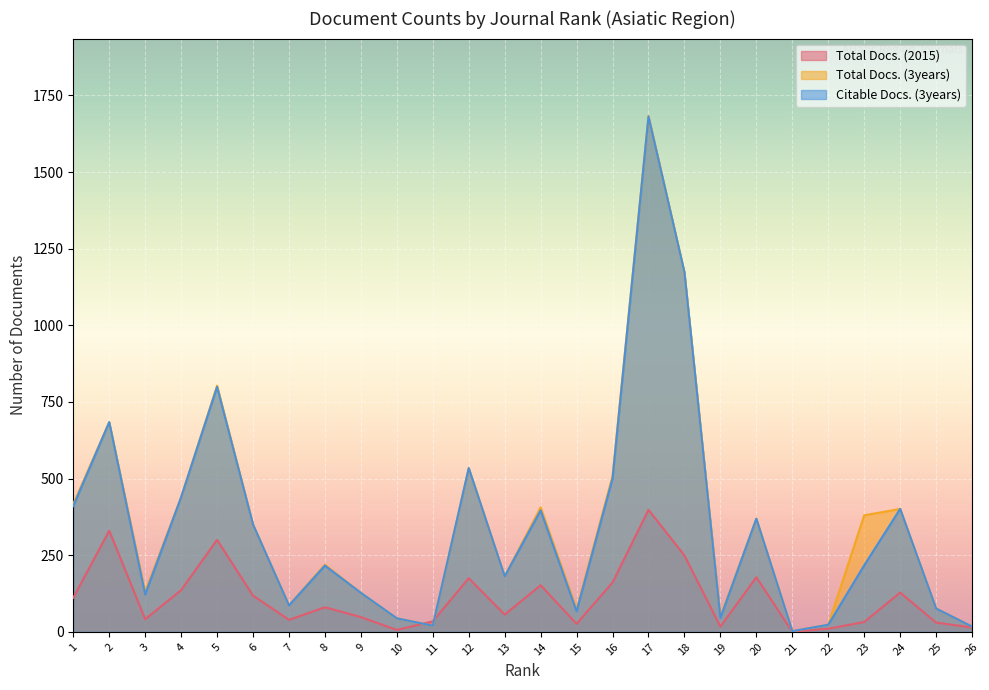

Which series has the largest total across all categories?

Total Docs. (3years)